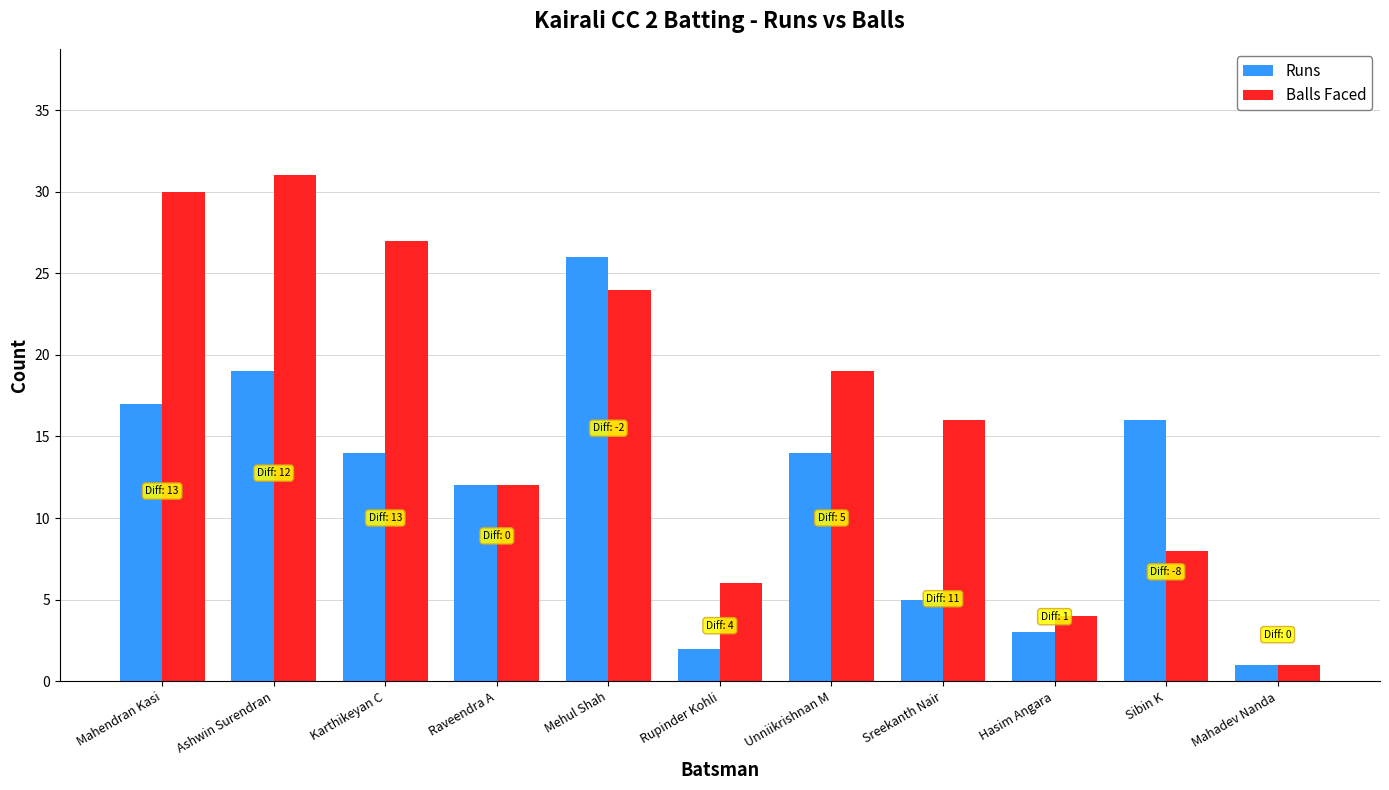

Are the bars grouped side by side (vs. stacked)?

Yes